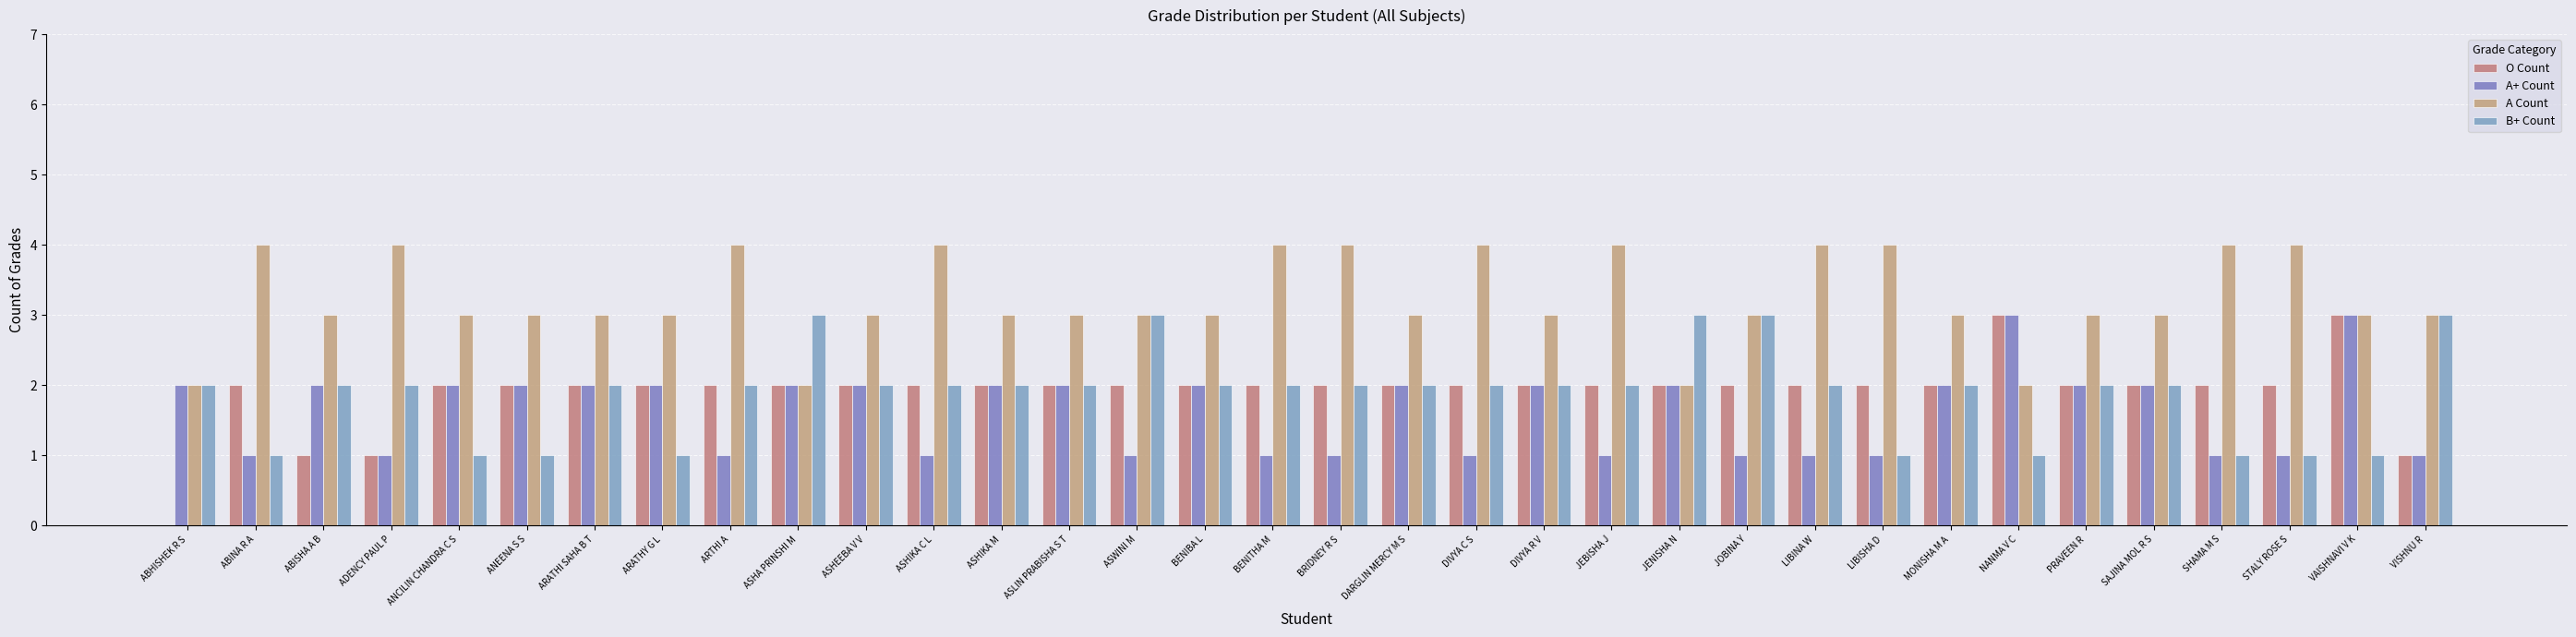

What is the difference between the maximum and minimum values in the A Count series?

2